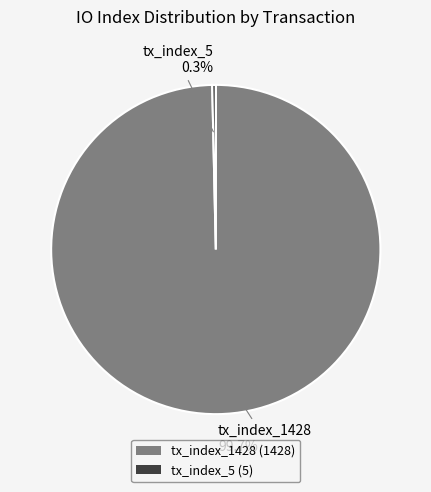

To the nearest percent, what percentage of the pie is tx_index_1428?

100%